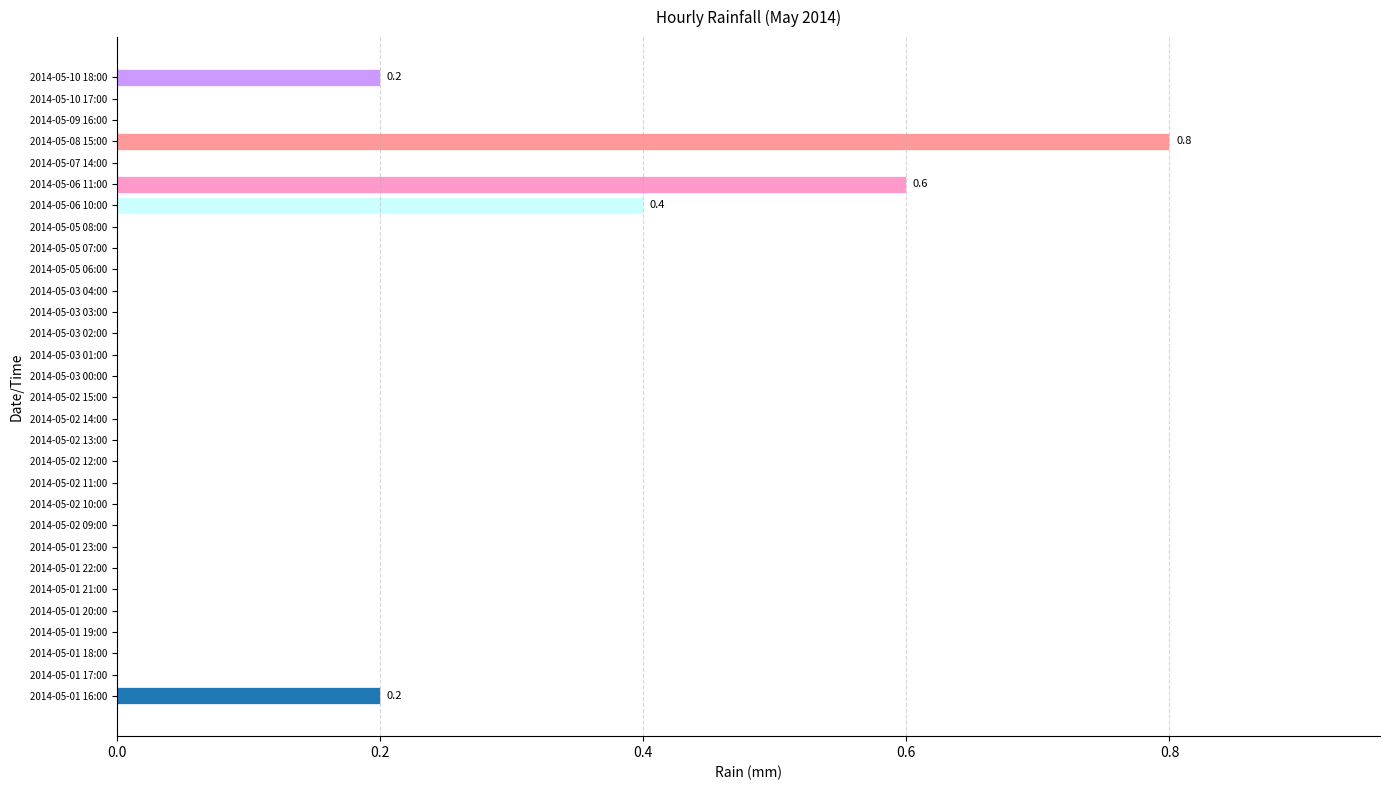

Which category has the highest value across all series?

2014-05-08 15:00